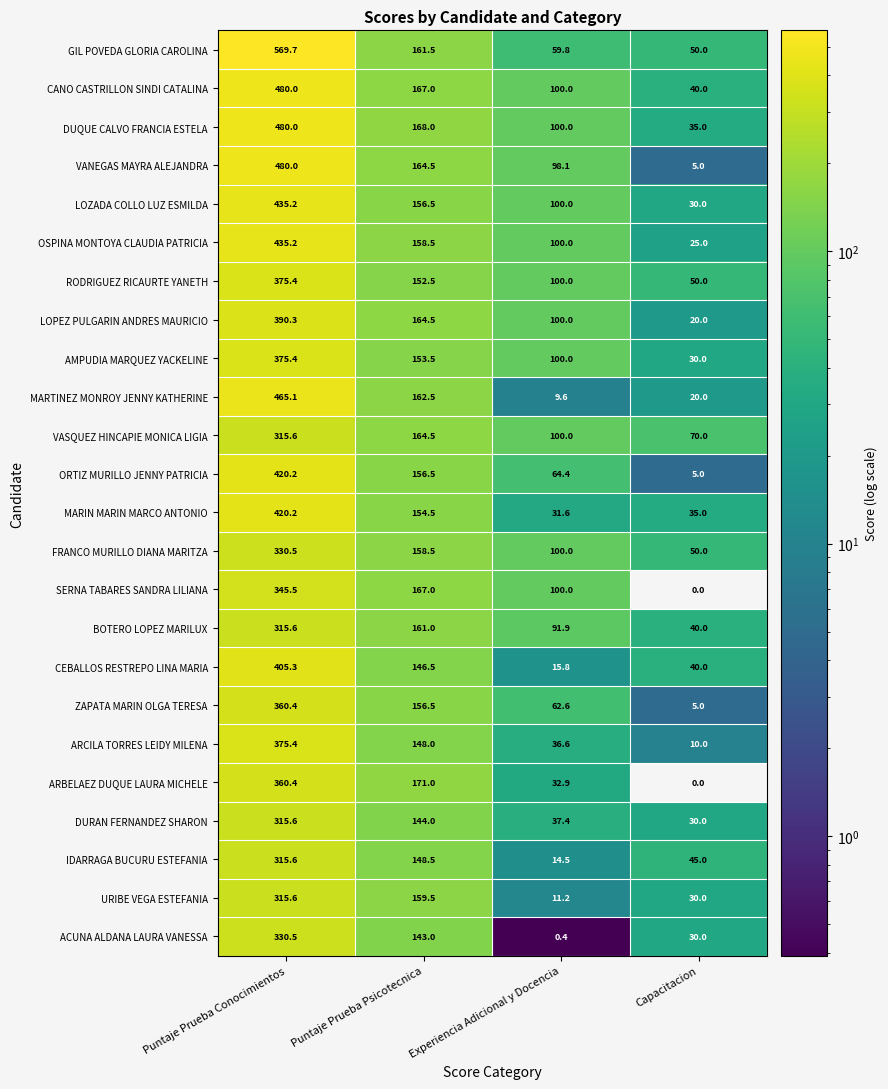

True or false: DUQUE CALVO FRANCIA ESTELA has a value of 168.0 at Puntaje Prueba Psicotecnica.

True